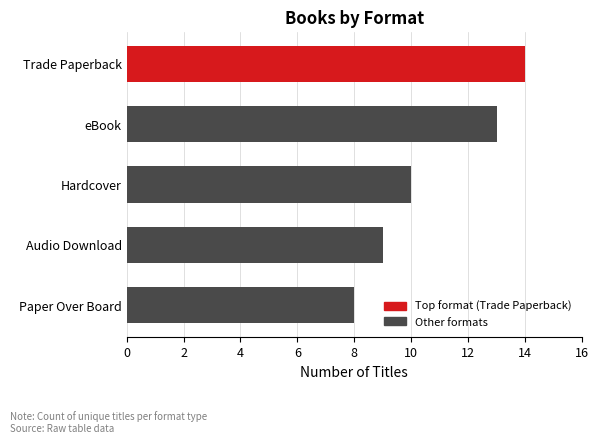

What is the change in value from eBook to Paper Over Board?

-5